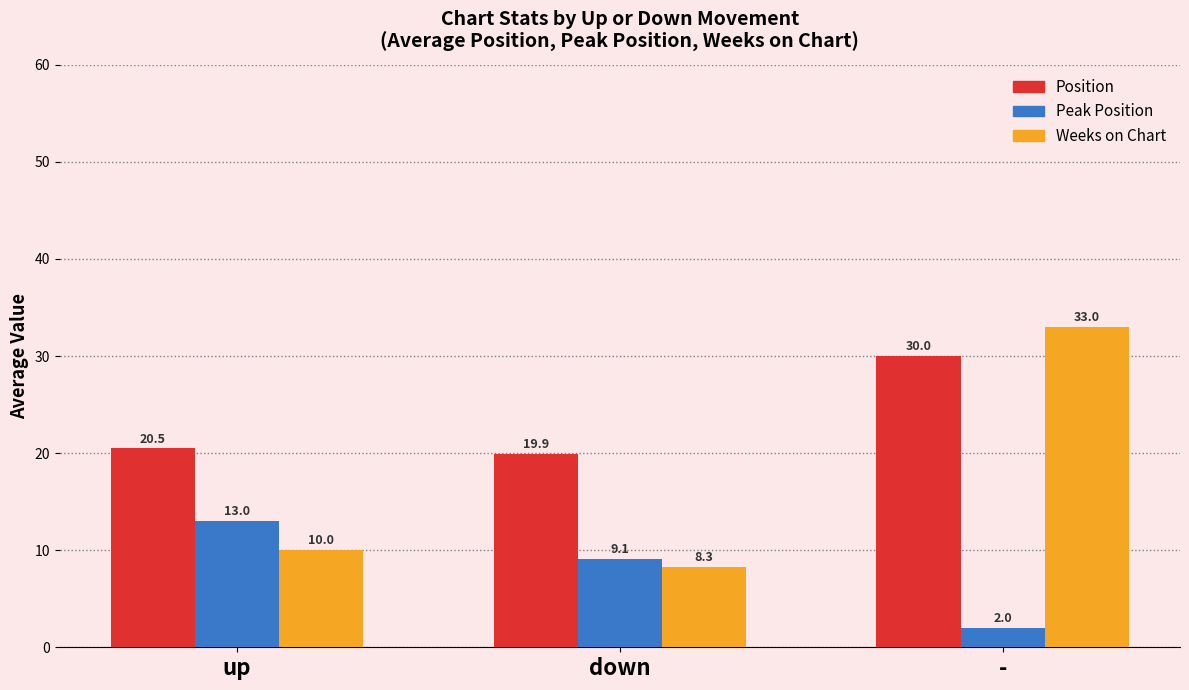

What position from the right is down?

2